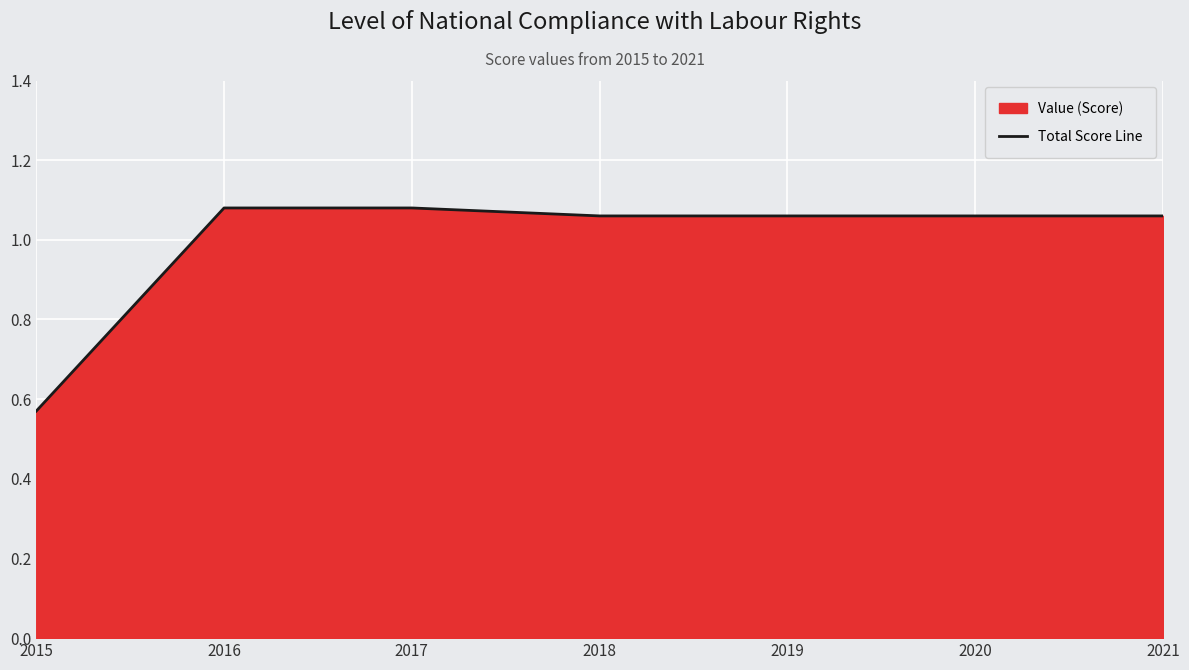

The value at 2020 is 1.1. True or false?

True